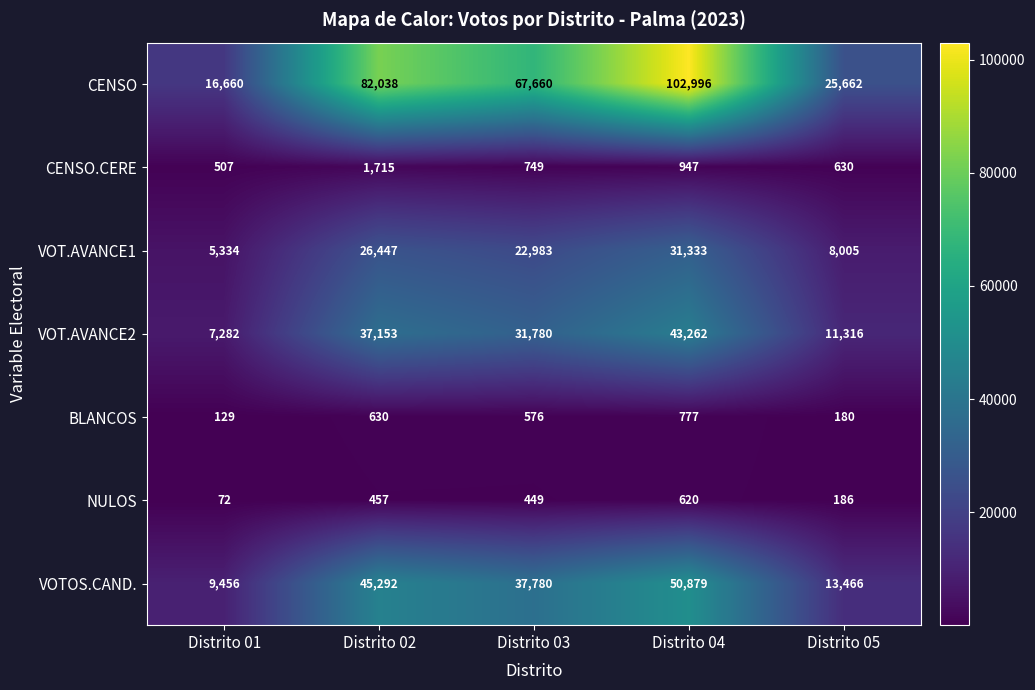

Where is VOT.AVANCE2 nearest to the value 25272?

Distrito 03